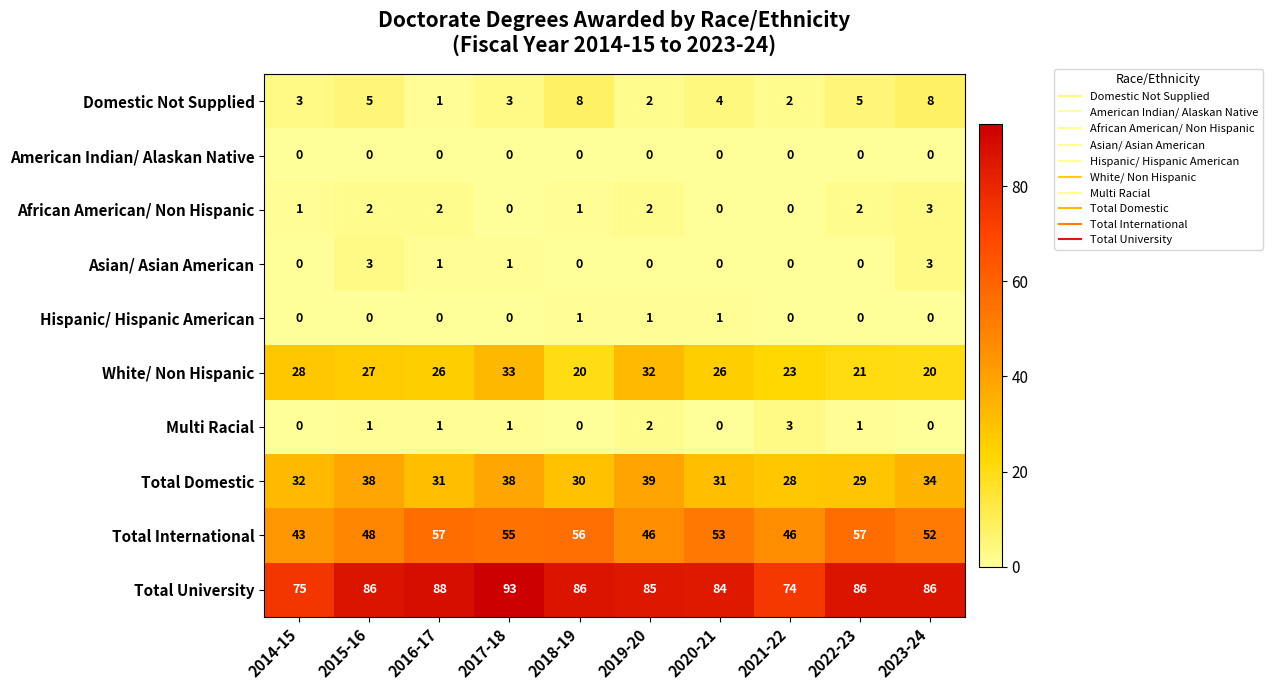

True or false: African American/ Non Hispanic has a value of 1 at 2016-17.

False